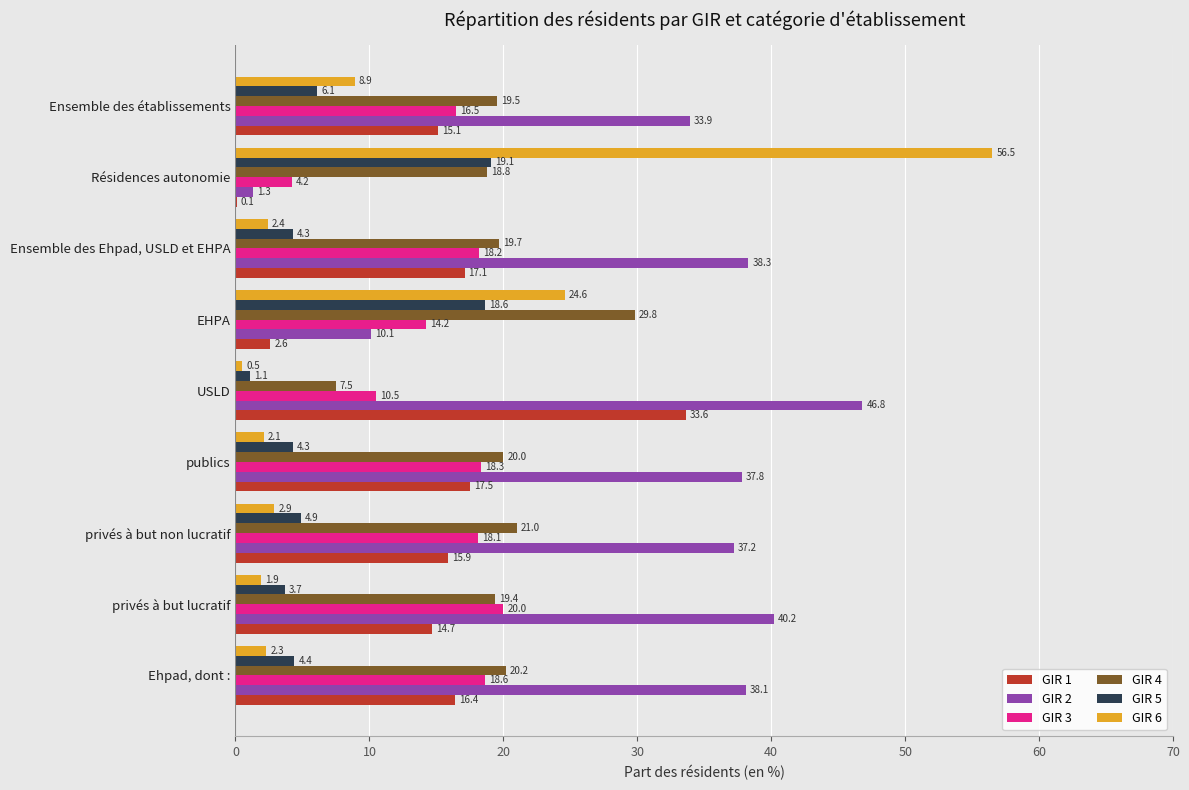

Count the number of data series in this chart.

6